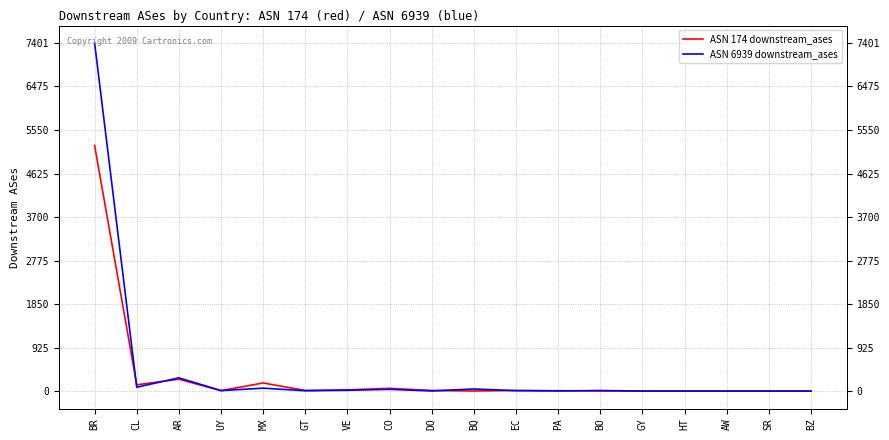

Which has a higher value, VE or HT?

VE